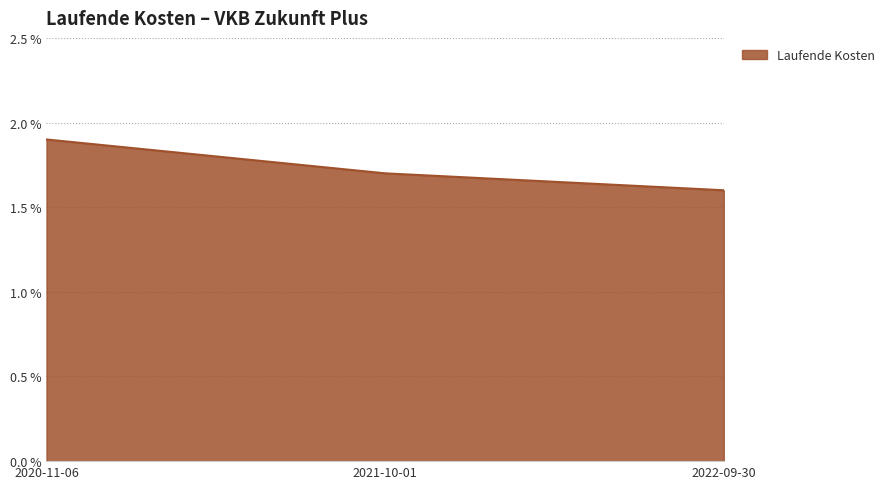

Reading left to right, list all the values displayed in this chart.

2020-11-06=1.9	2021-10-01=1.7	2022-09-30=1.6